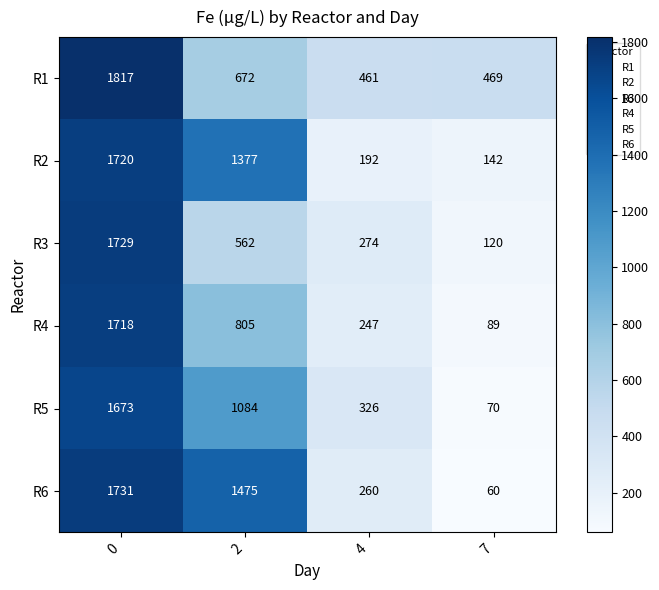

How many data points in R5 are less than 1084?

2